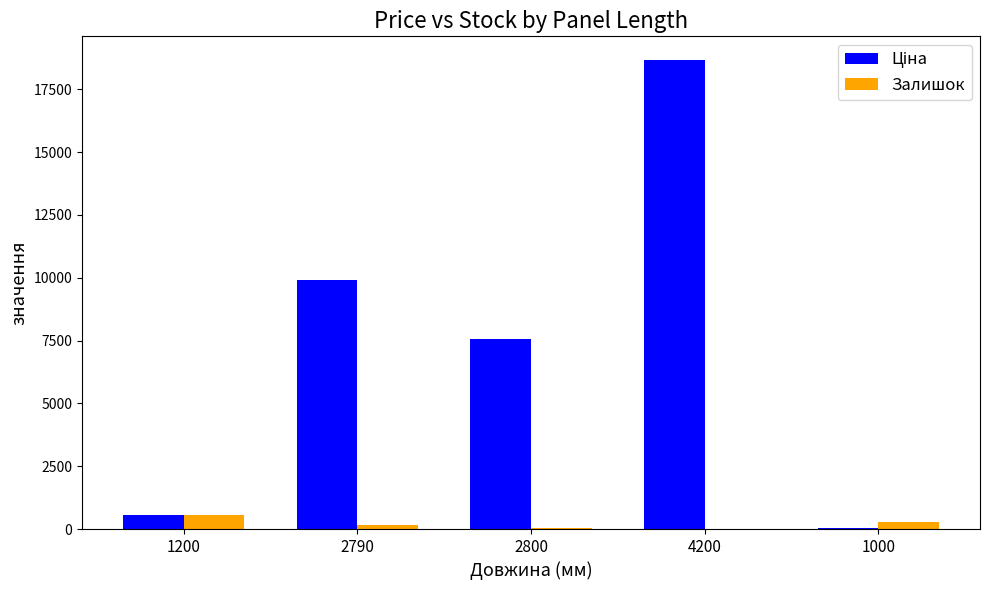

Where does the Залишок series first go above 144?

1200